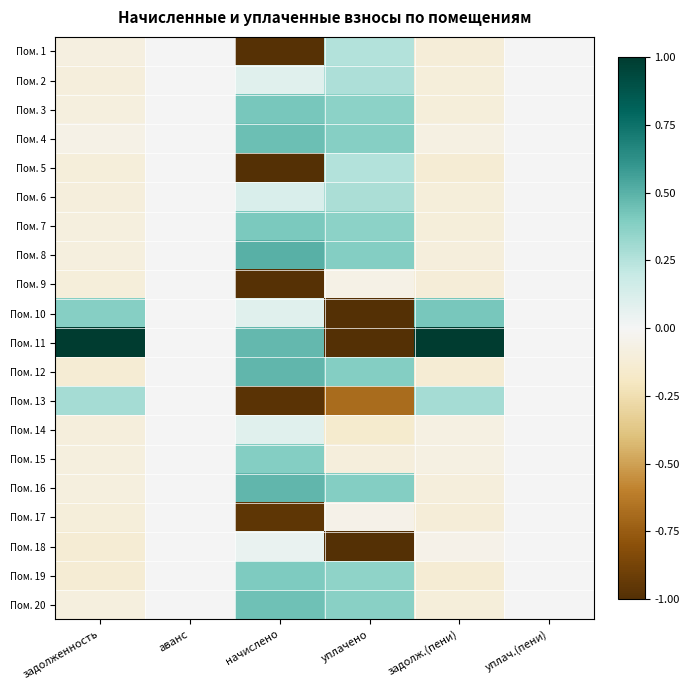

Between уплачено and задолж.(пени), which is larger?

уплачено